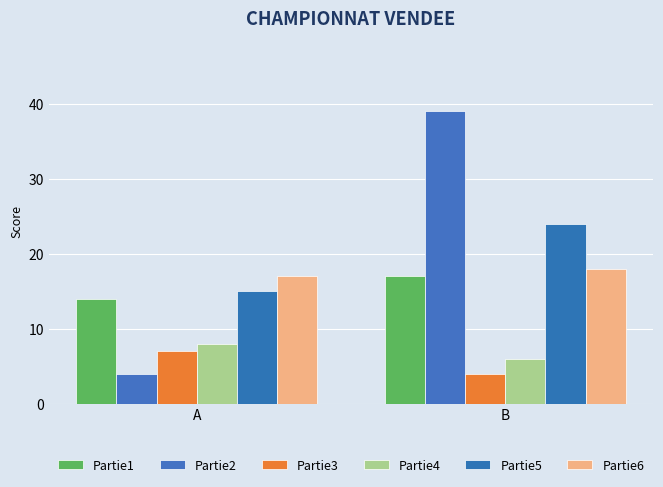

Which series has the largest range (max minus min)?

Partie2